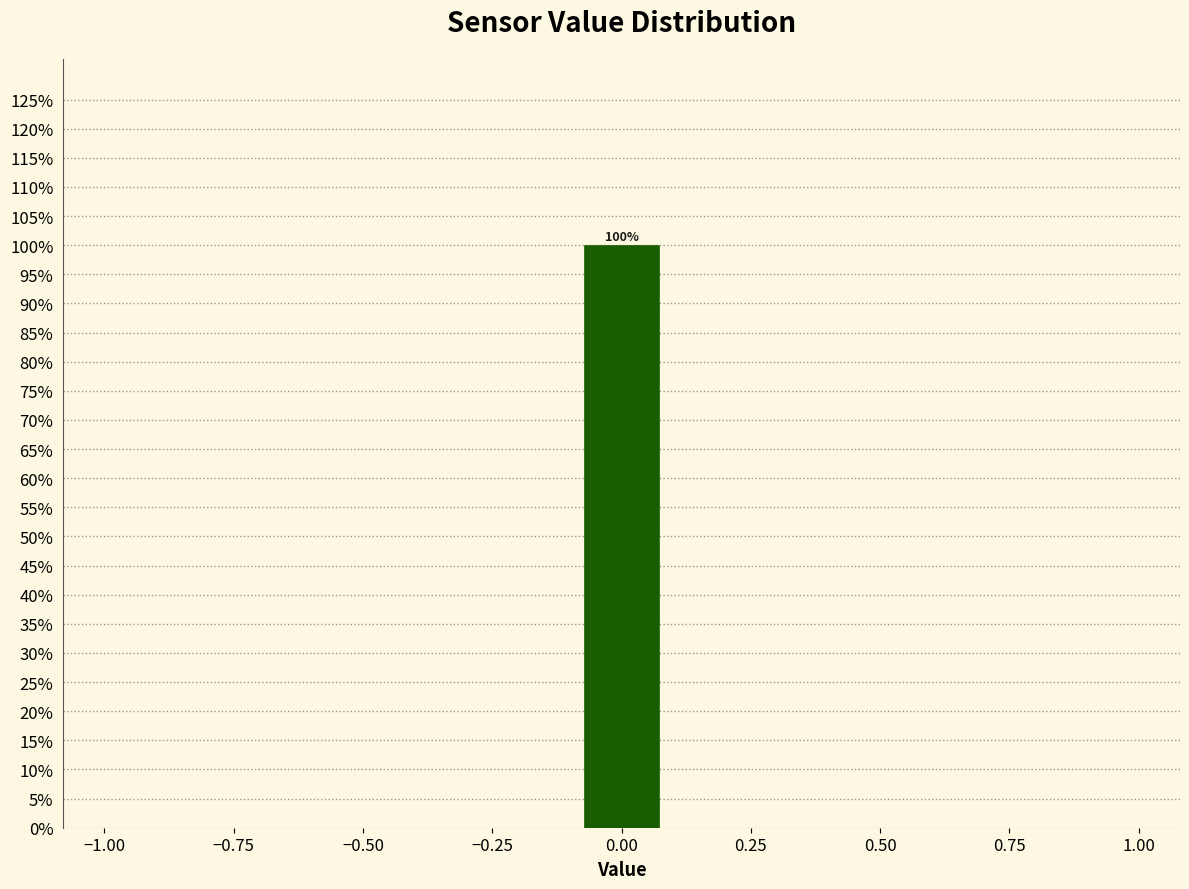

Around what value on the x-axis is the tallest bar? Give the approximate position of its centre, as read against the axis.

0.00